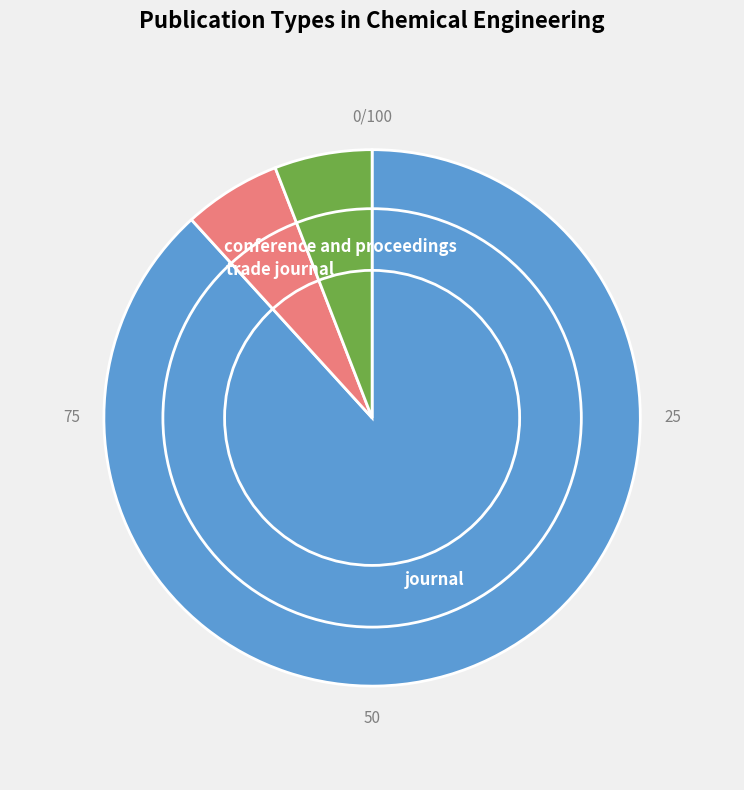

Is it true that journal is 81% of the pie?

False